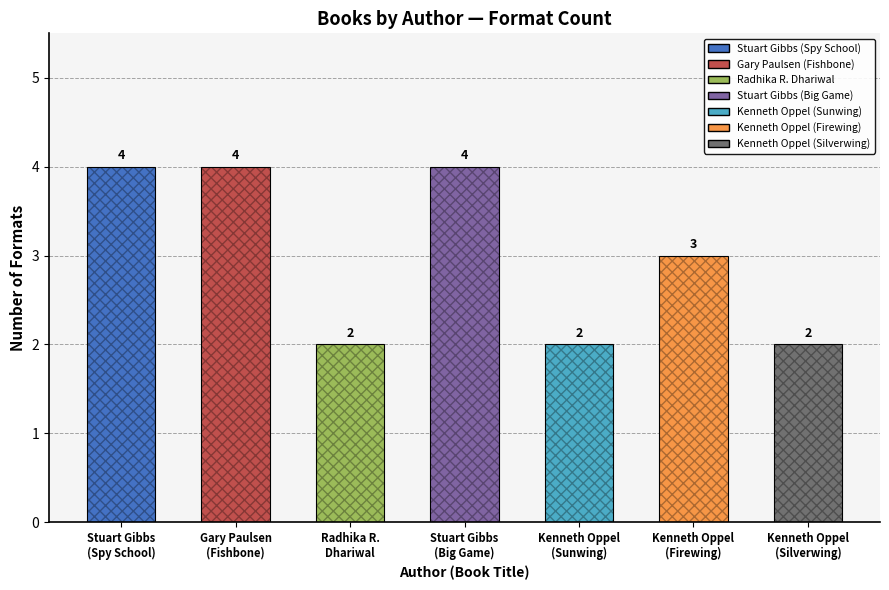

How many bars are there in total?

7